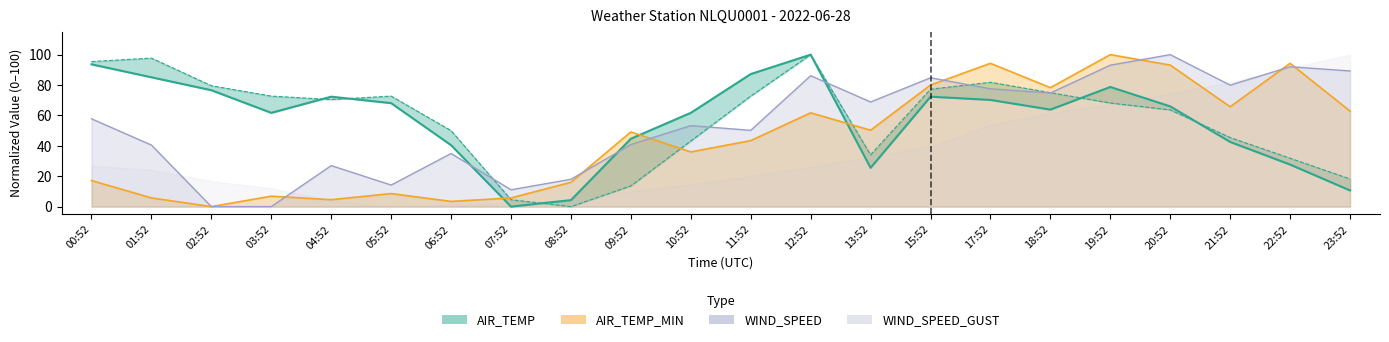

What position from the right is 13:52?

9